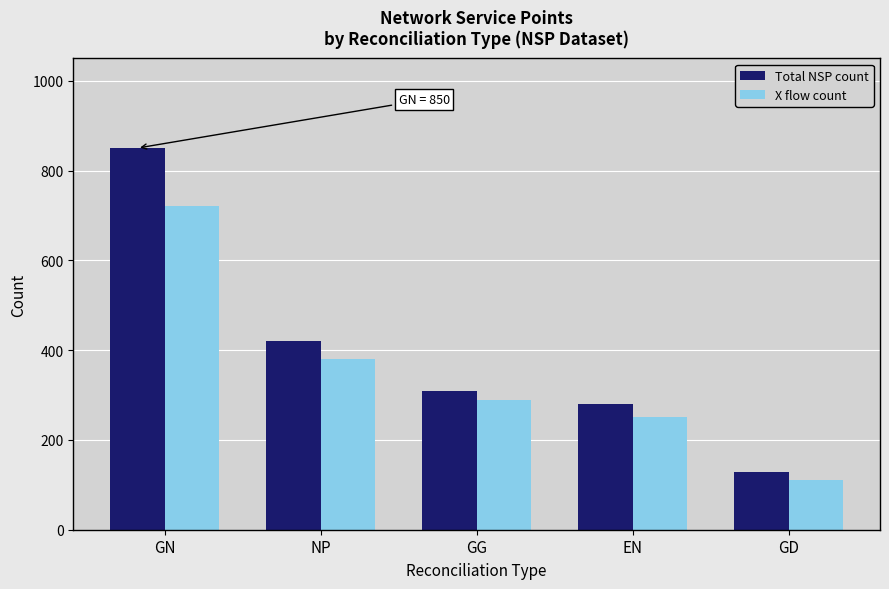

Rank the series by their maximum value, from highest to lowest.

Total NSP count, X flow count